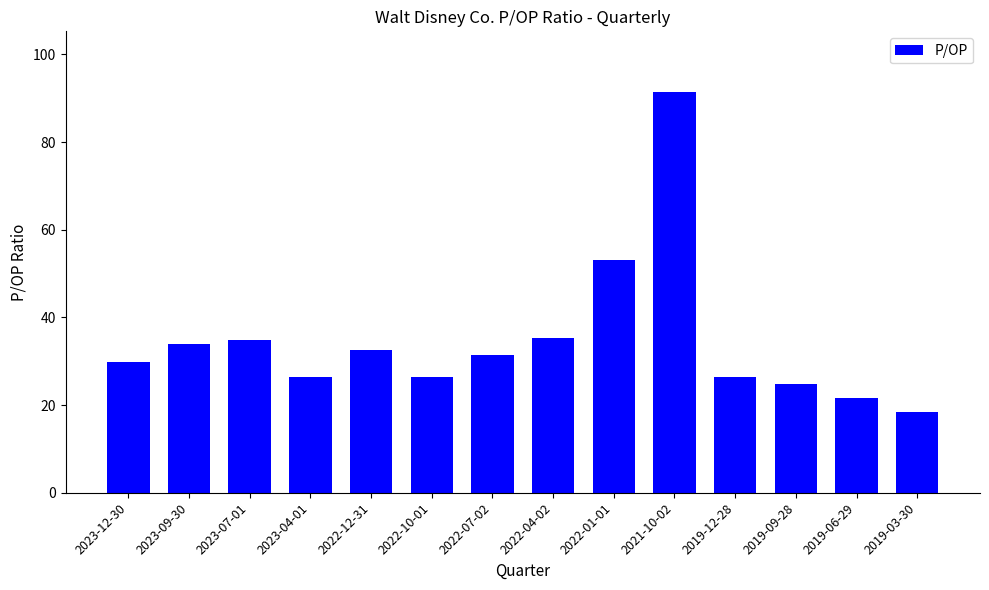

What is the average value?

34.8